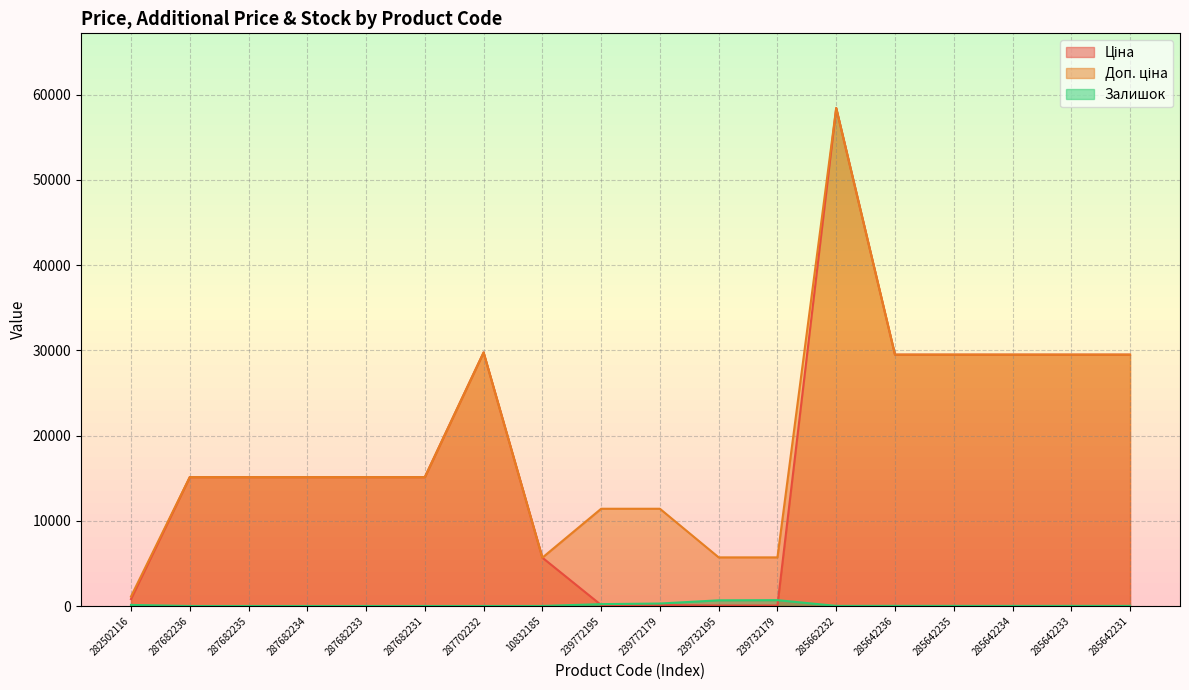

Between 285662232 and 287682233, which is larger?

285662232